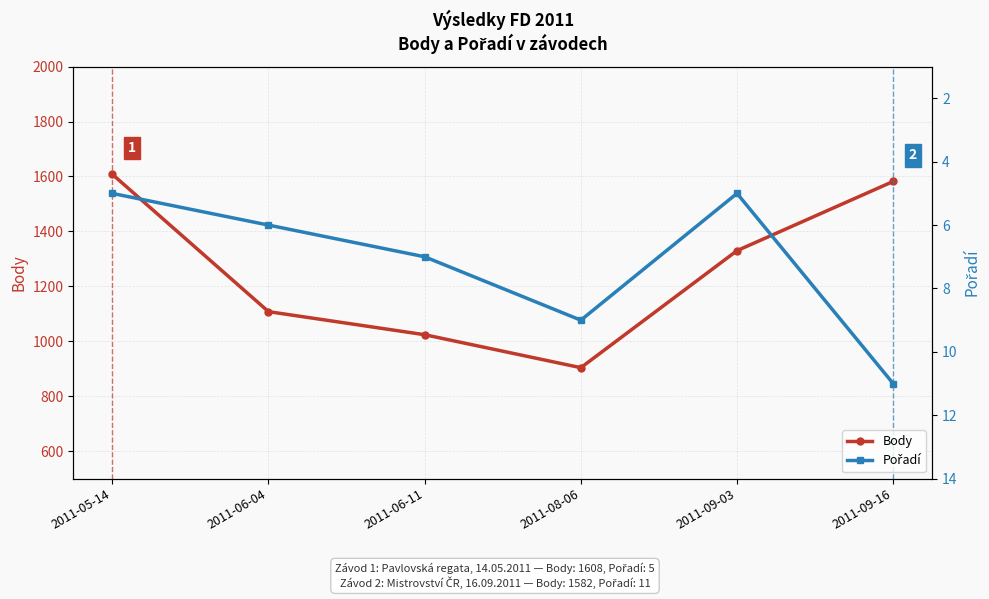

What position from the left is 2011-06-04?

2